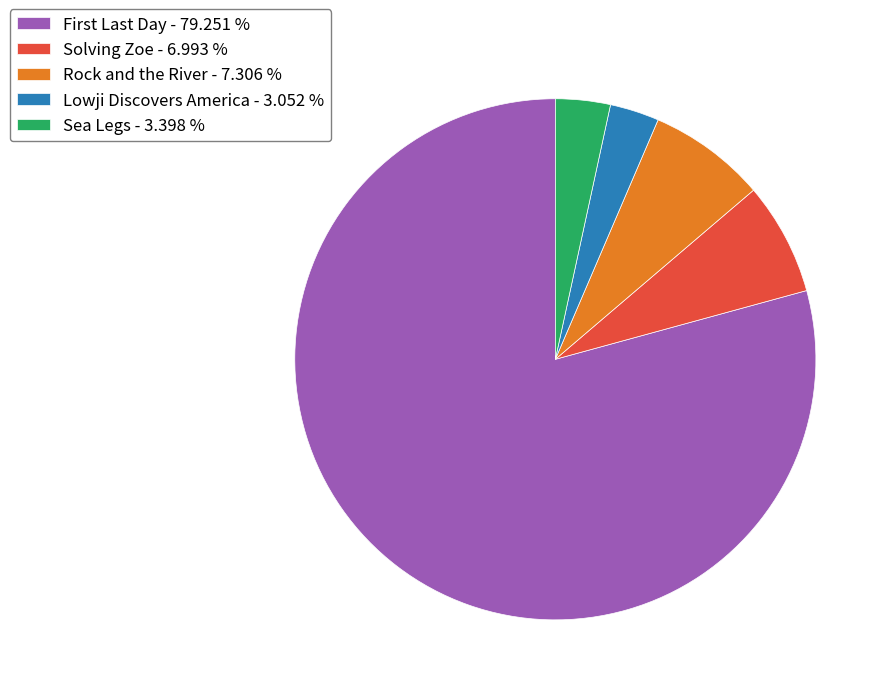

Does any single category account for the majority?

Yes